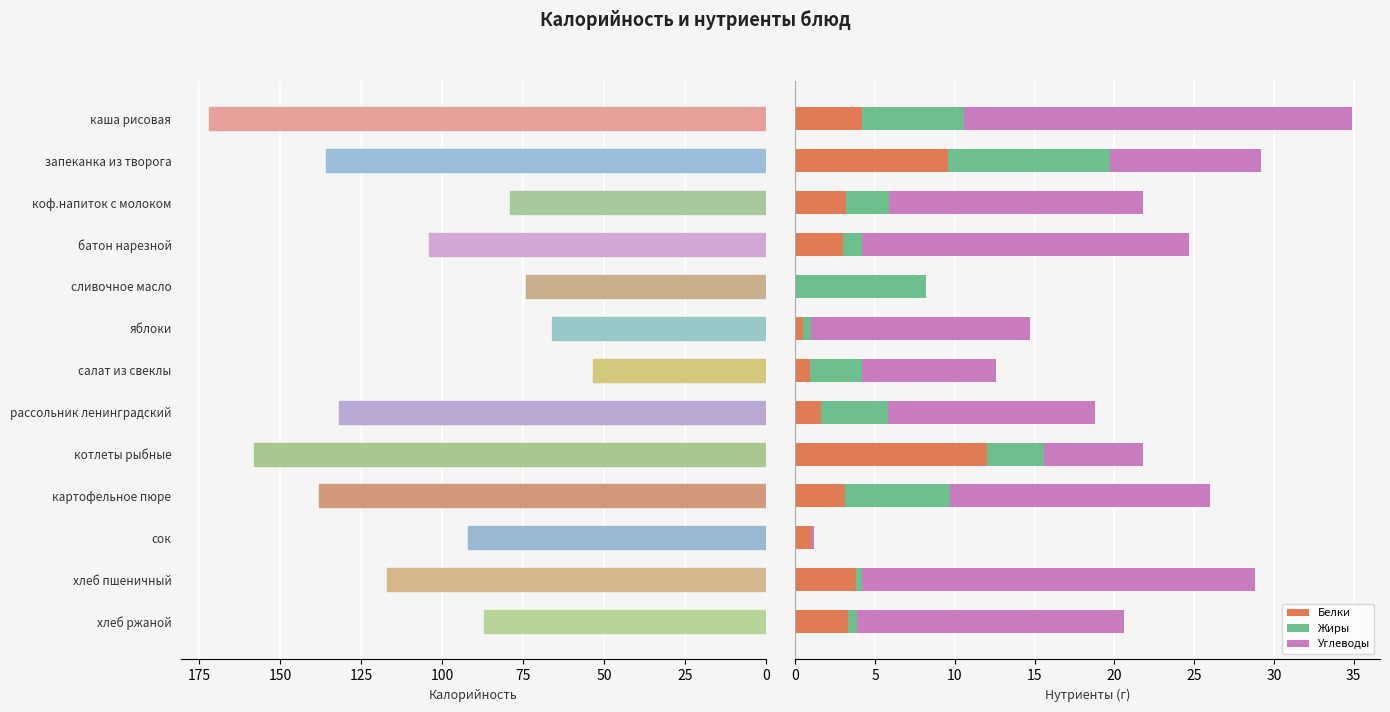

What is the sum of all Белки values?

46.2